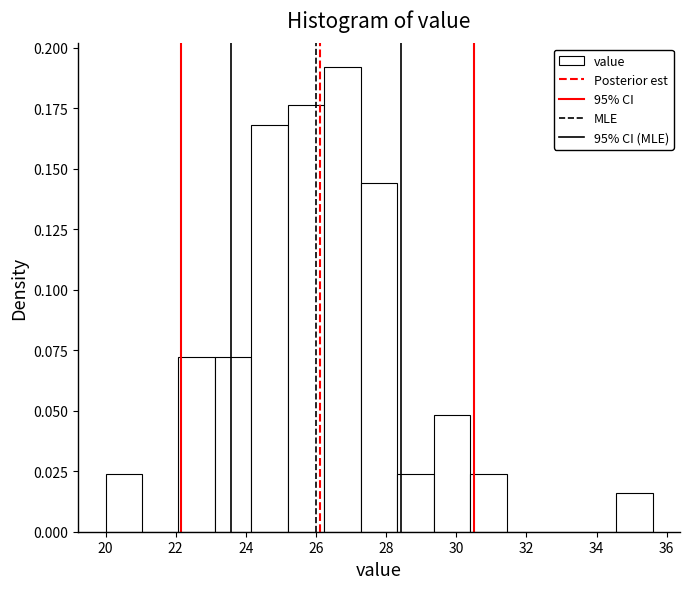

What is the height of the bar covering 27.28 to 28.32 on the x-axis? Neither the bar edges nor the heights are printed on the chart, so give them approximately, as read against the axes.

0.145